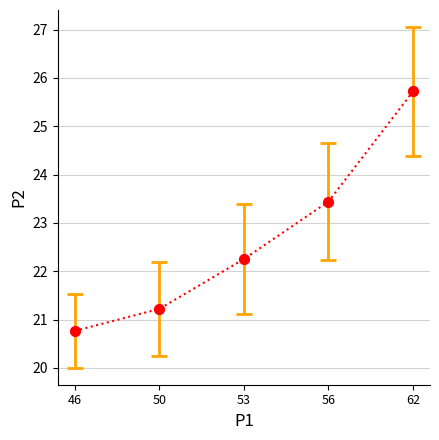

What is the range of Y values (max minus min)?

5.0